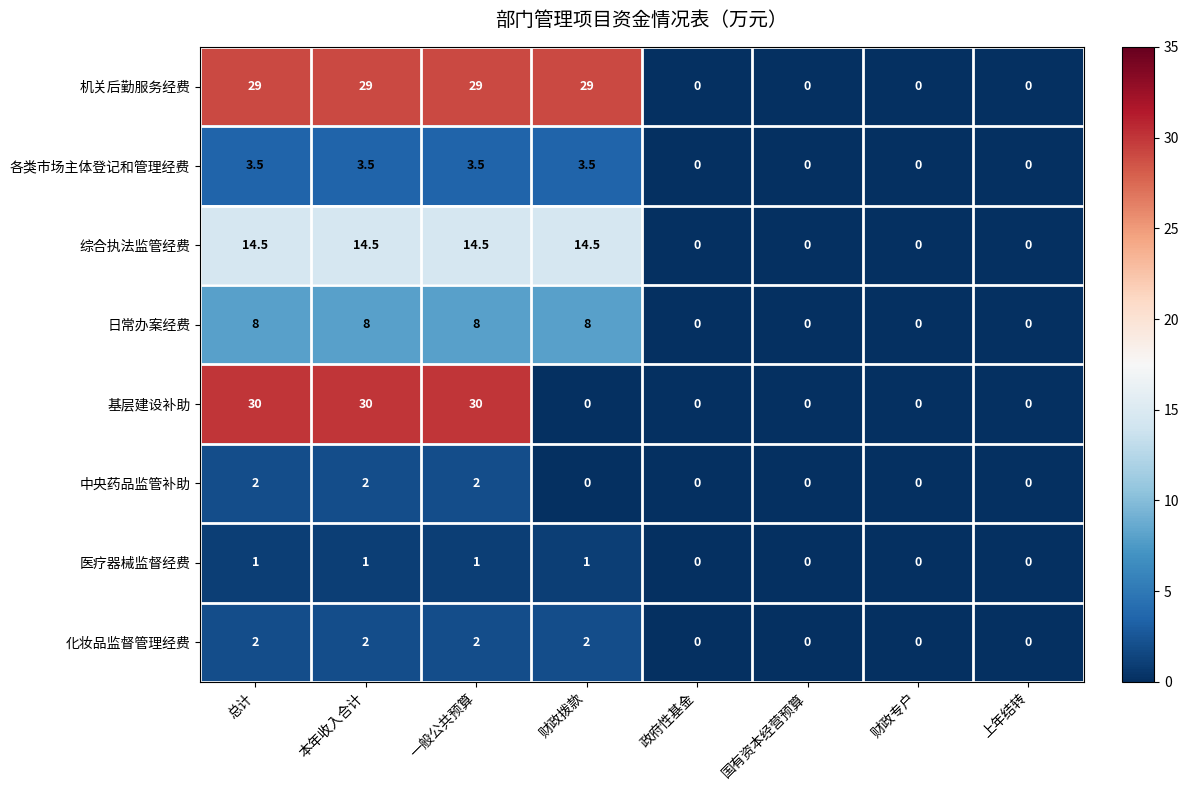

How many series are shown in this chart?

8